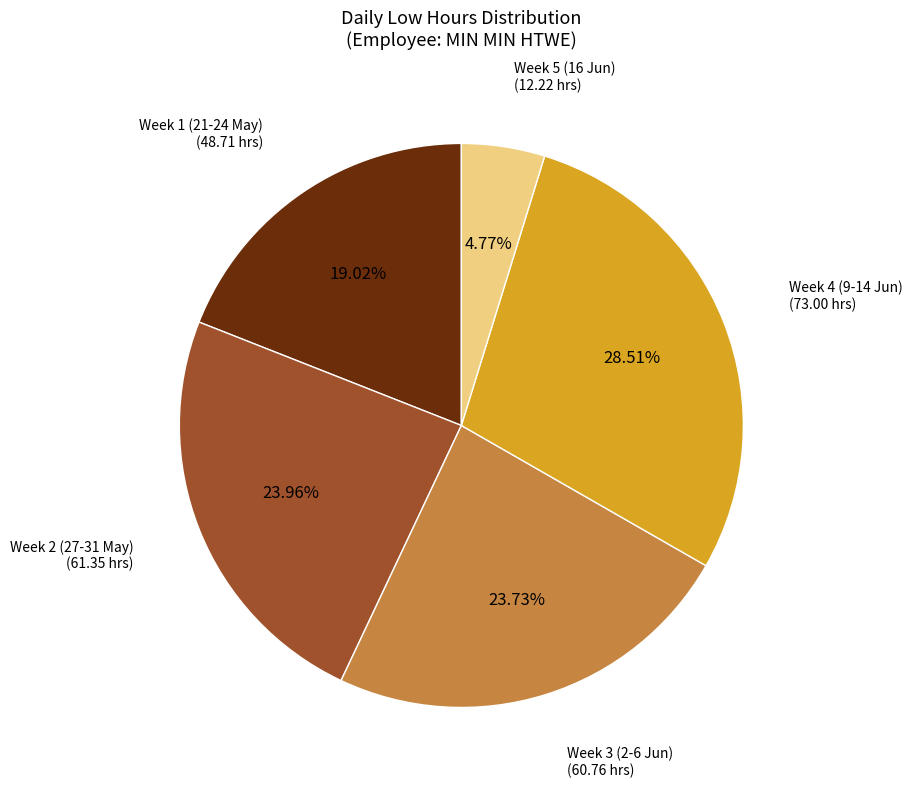

How many slices are in this pie chart?

5